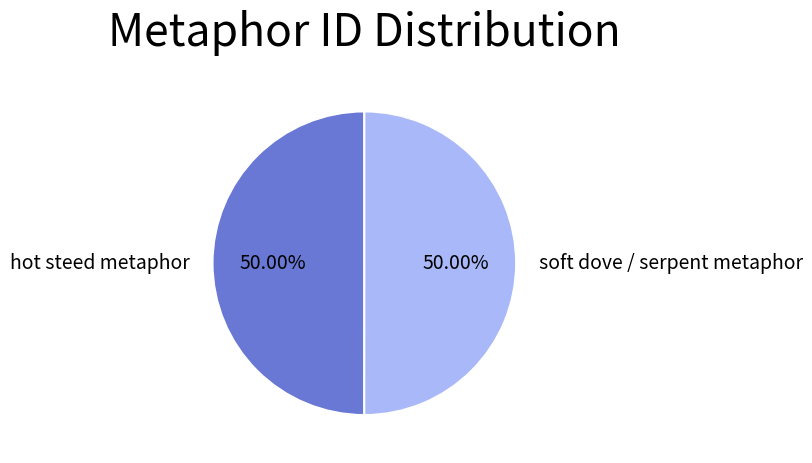

Do soft dove / serpent metaphor and hot steed metaphor together represent more than half of the pie?

Yes